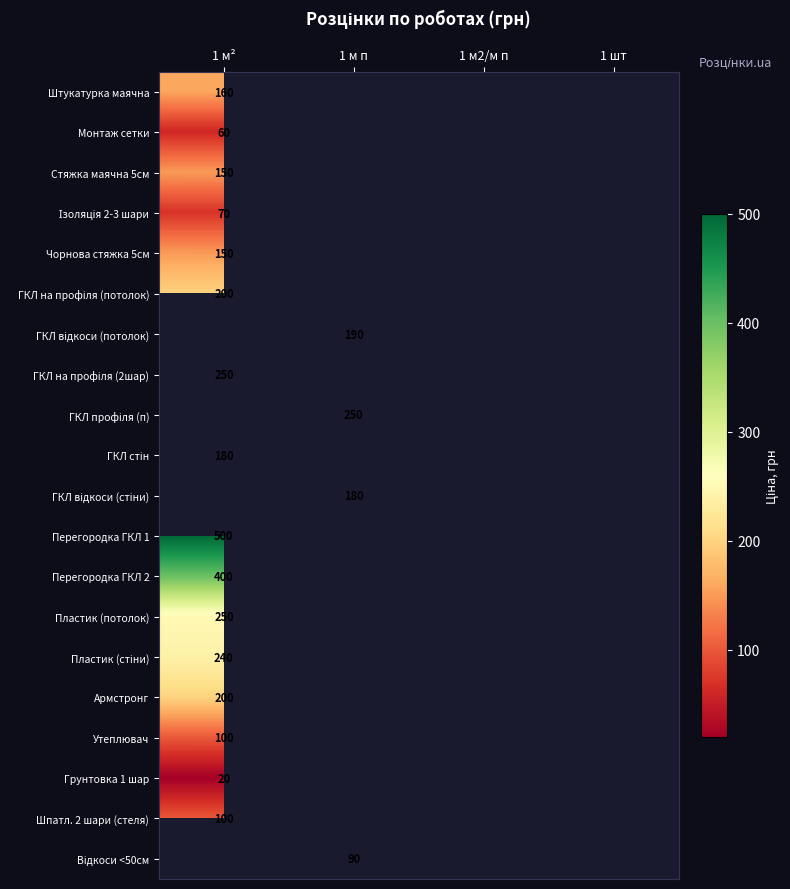

The Штукатурка маячна series shows 86 at 1 м². True or false?

False